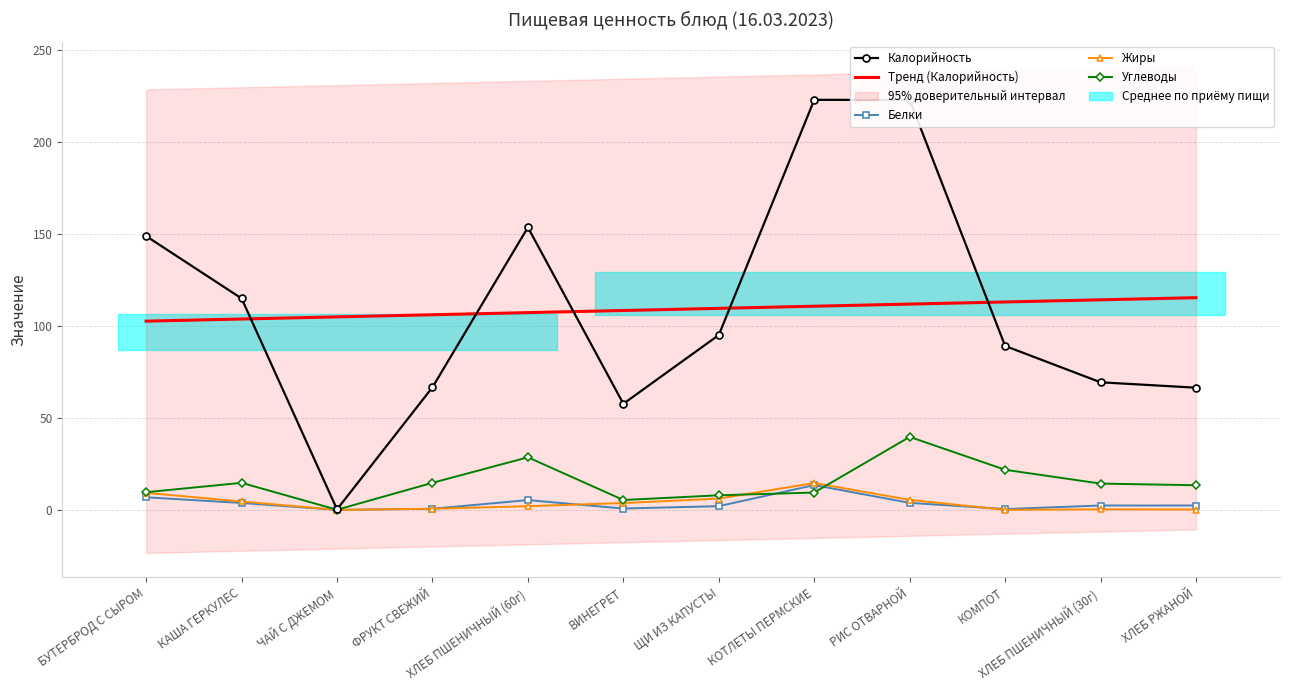

What is the spread (max minus min) of values at КАША ГЕРКУЛЕС?

111.1